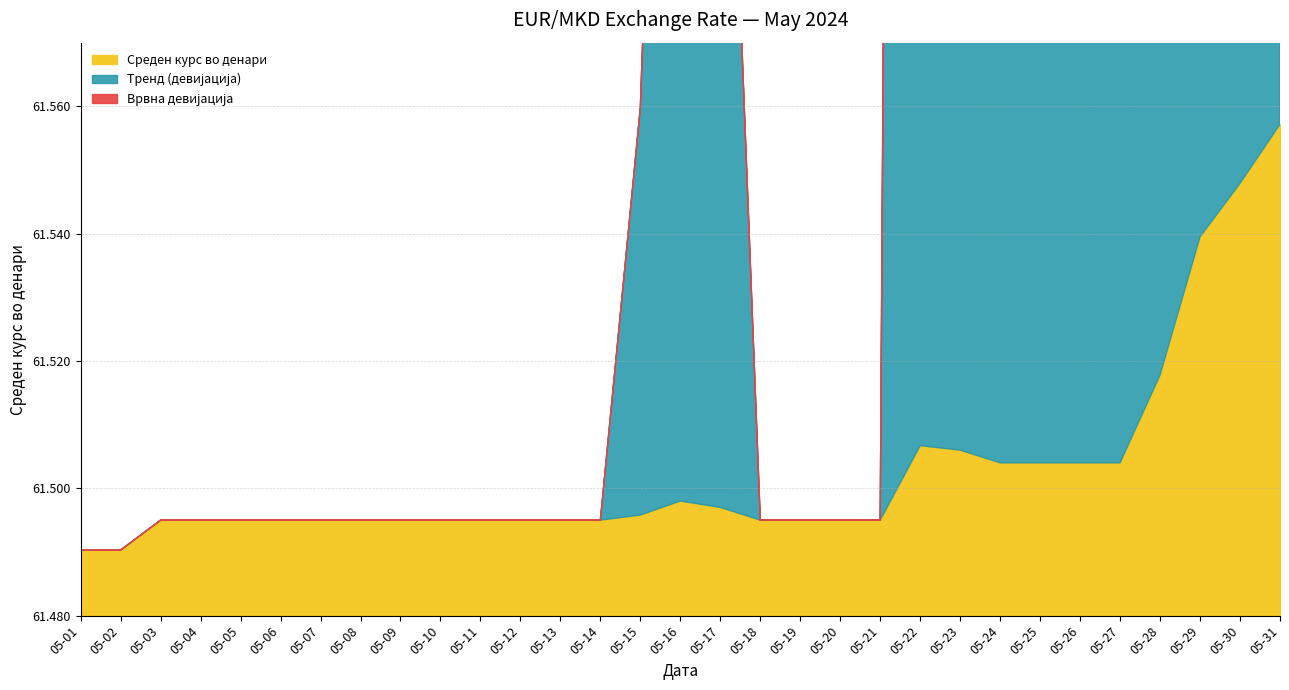

Does the chart have visible grid lines?

Yes